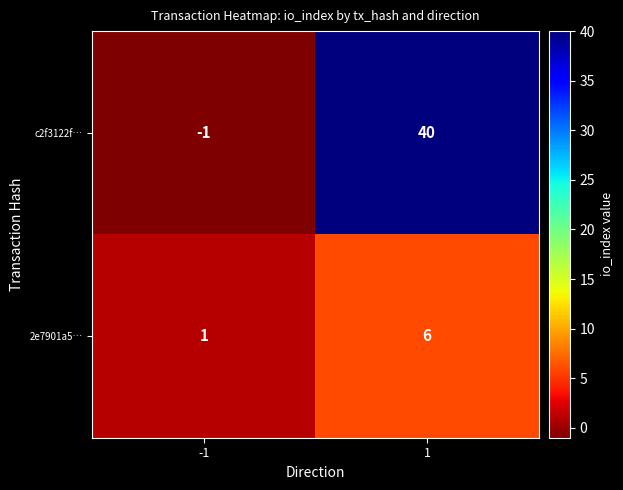

The 2e7901a5… series shows 1 at -1. True or false?

True